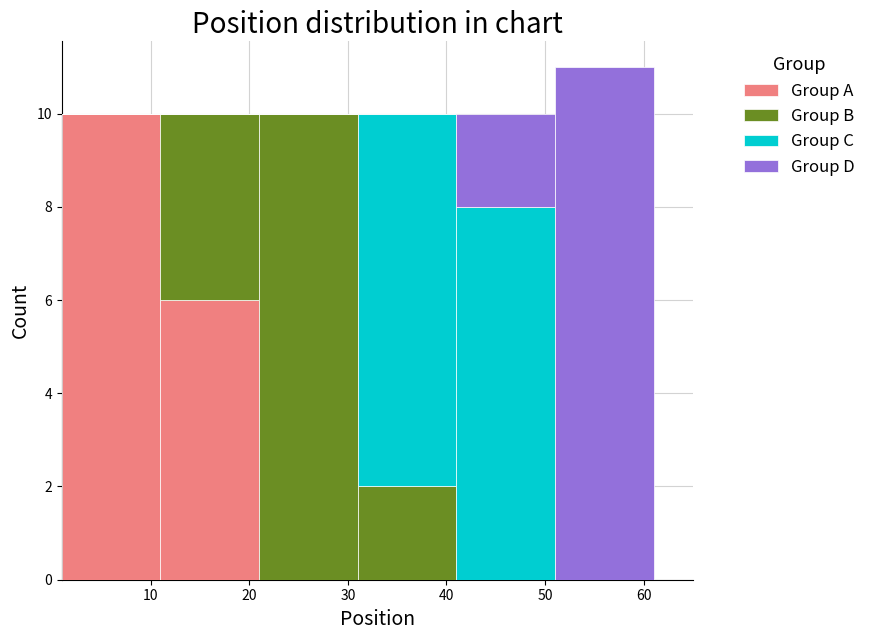

Reading left to right, transcribe this chart: for each stacked bar, give the range it covers on the x-axis and its total height. The values are not printed on the chart, so give them approximately, as read against the axis.

1 to 11: 10
11 to 21: 10
21 to 31: 10
31 to 41: 10
41 to 51: 10
51 to 61: 11